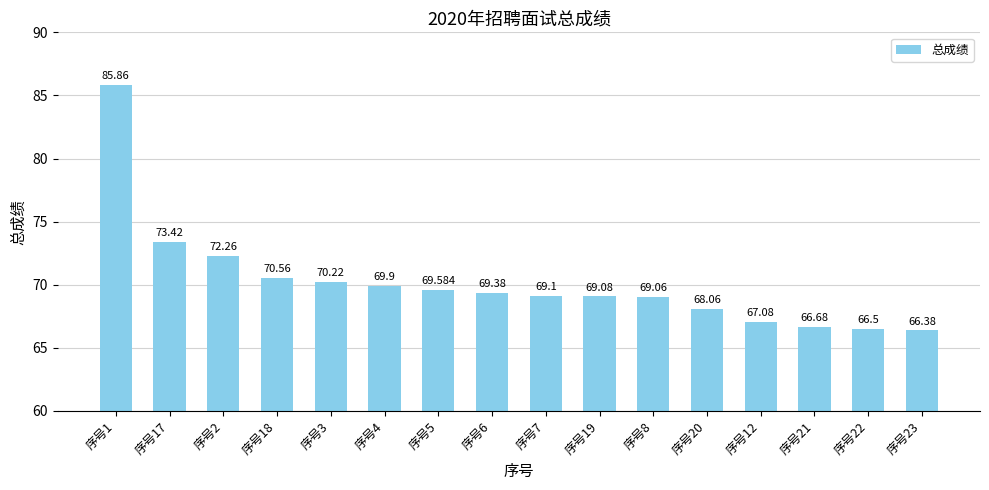

What position from the right is 序号19?

7